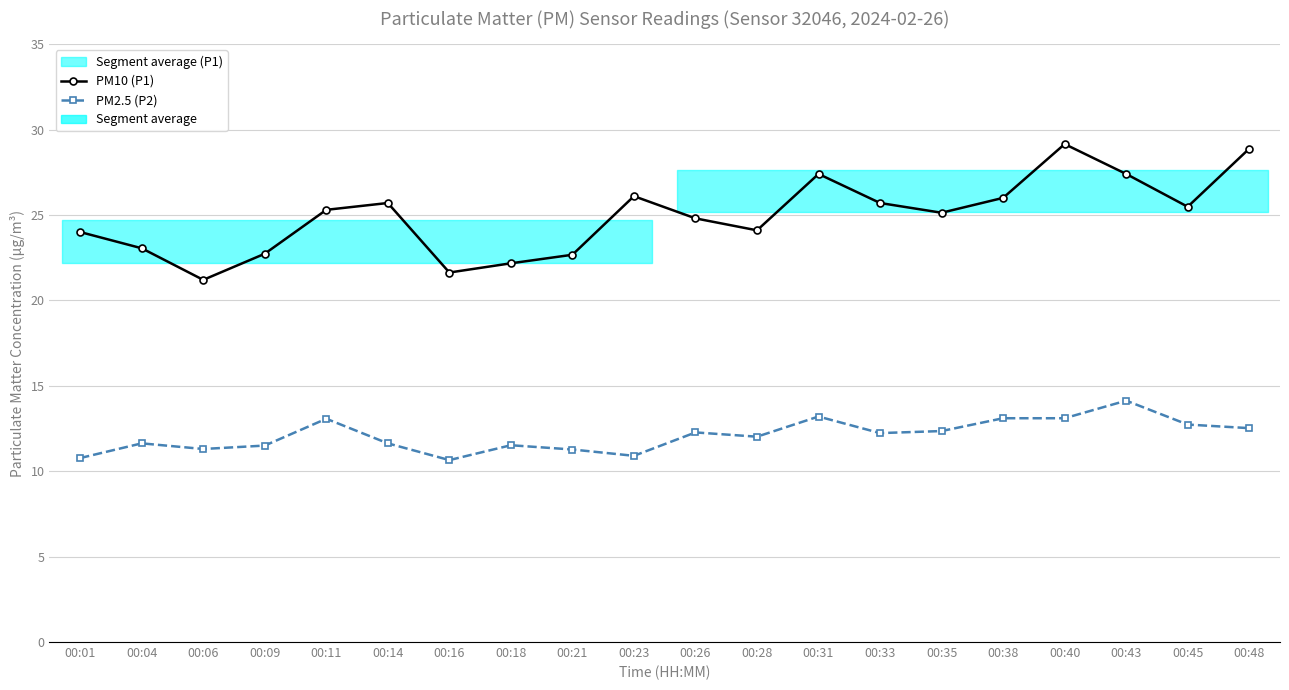

What is the total value across all series at 00:01?

34.8